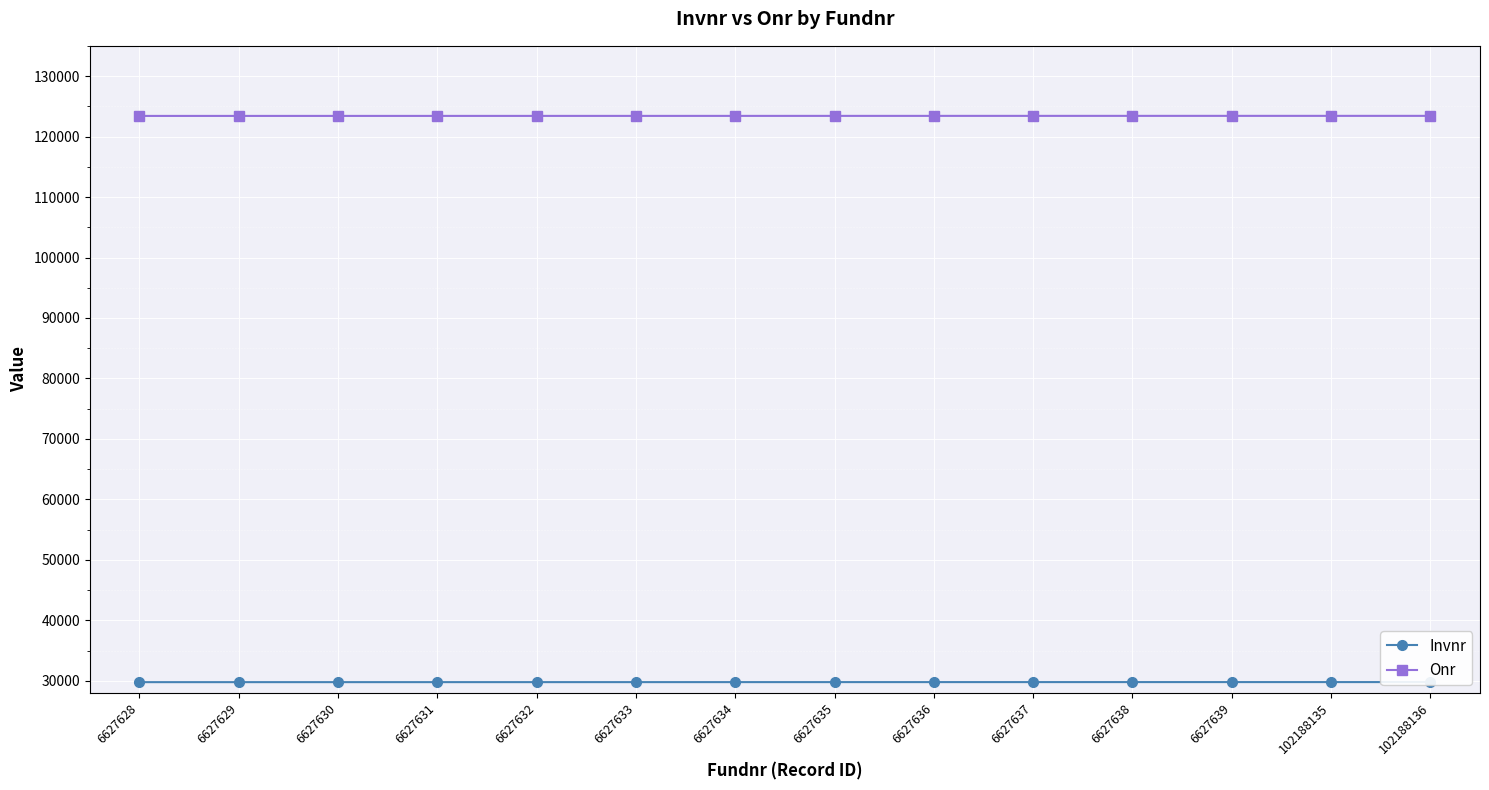

Which series has the largest total across all categories?

Onr